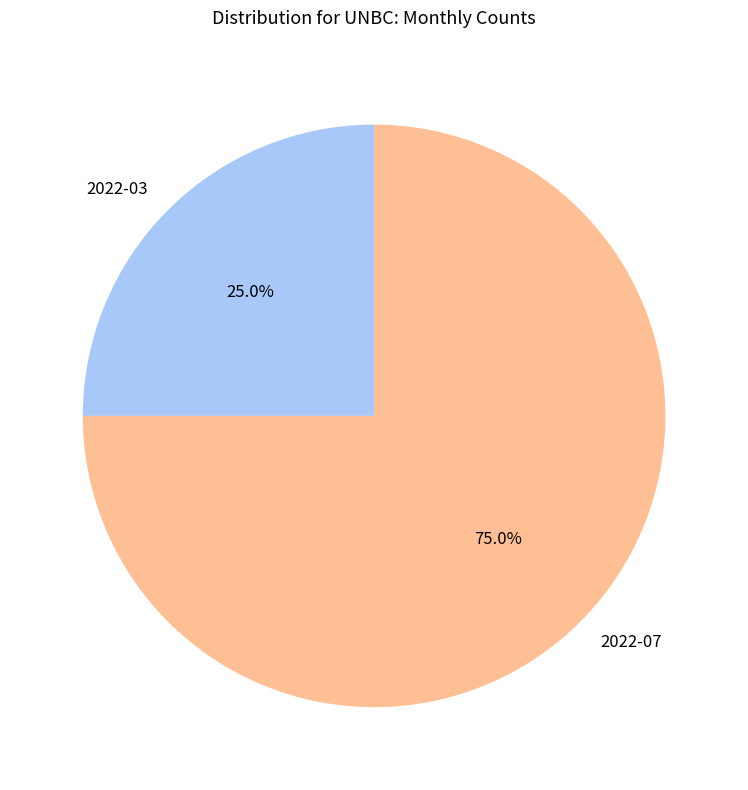

What is the ratio of the value at 2022-03 to the value at 2022-07?

0.3